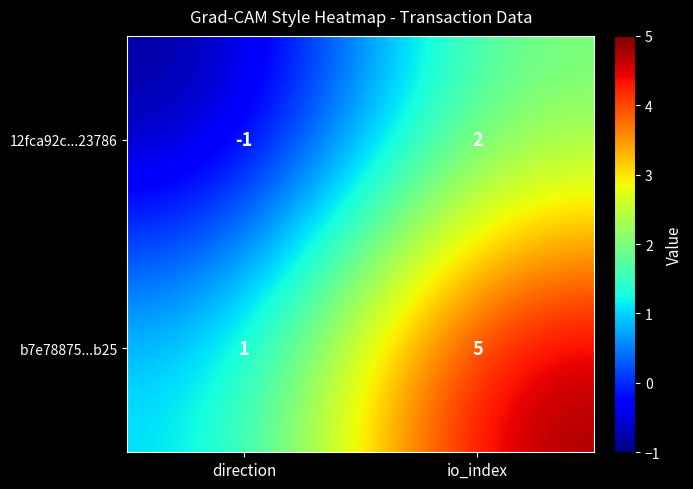

How many data points does each series have?

2